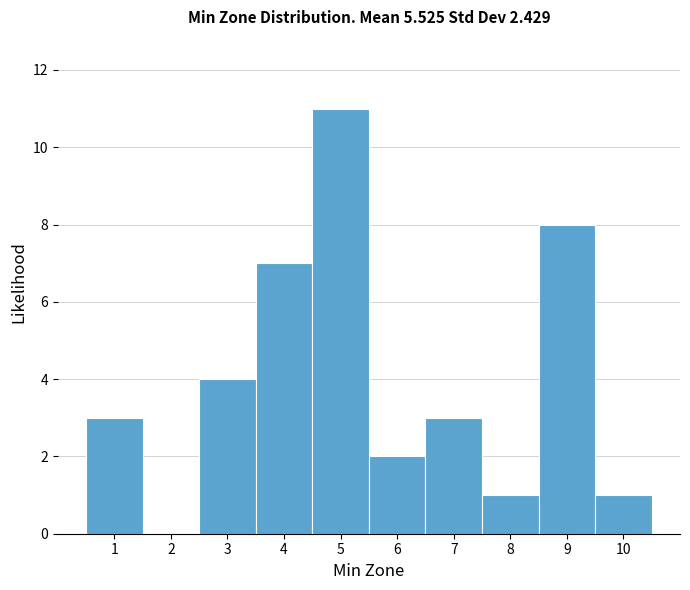

Reading left to right, transcribe this chart: for each bar, give the range it covers on the x-axis and its height. The values are not printed on the chart, so give them approximately, as read against the axis.

0.5 to 1.5: 3
1.5 to 2.5: 0
2.5 to 3.5: 4
3.5 to 4.5: 7
4.5 to 5.5: 11
5.5 to 6.5: 2
6.5 to 7.5: 3
7.5 to 8.5: 1
8.5 to 9.5: 8
9.5 to 10.5: 1